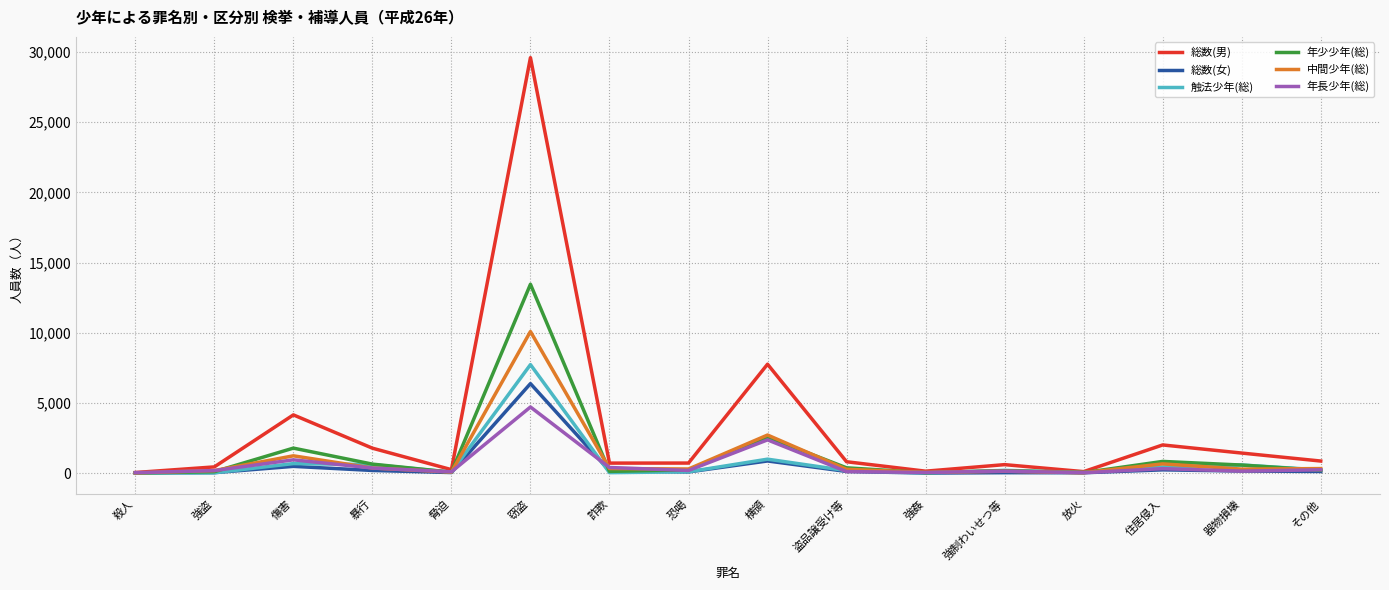

What is the maximum value shown in the chart?

29601